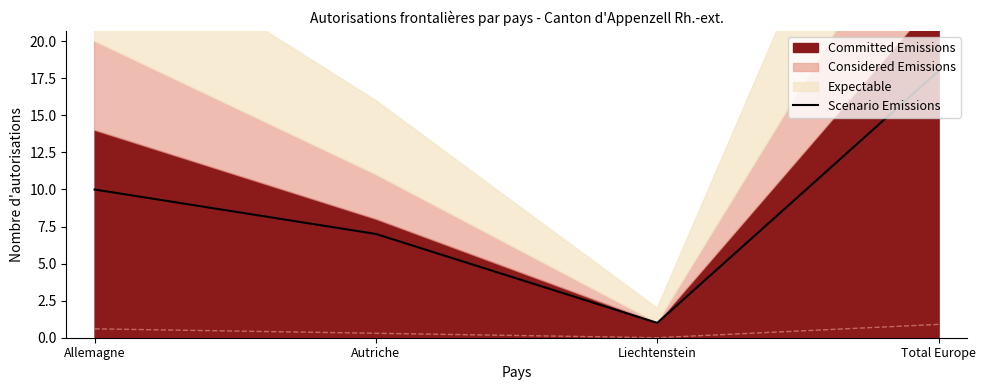

What is the difference between the values at Total Europe and Autriche?

11